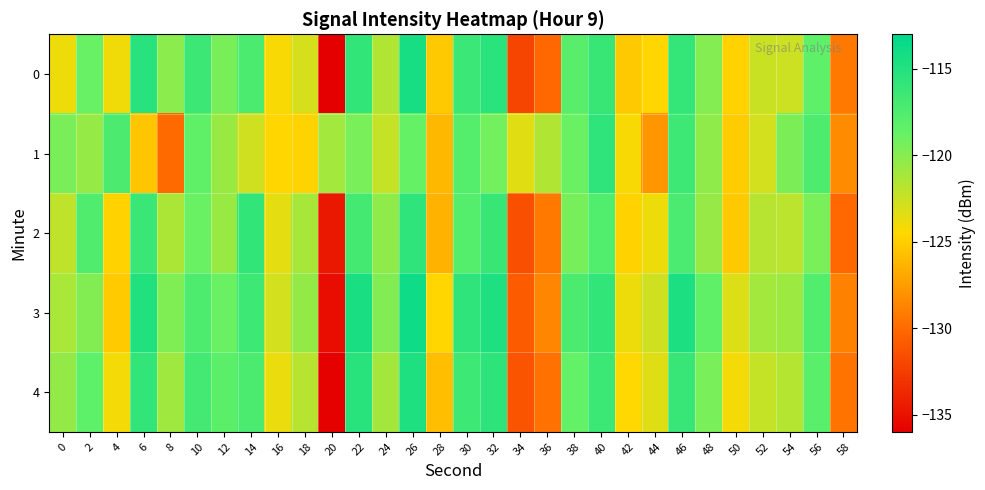

At which category is the sum across all series the highest?

26